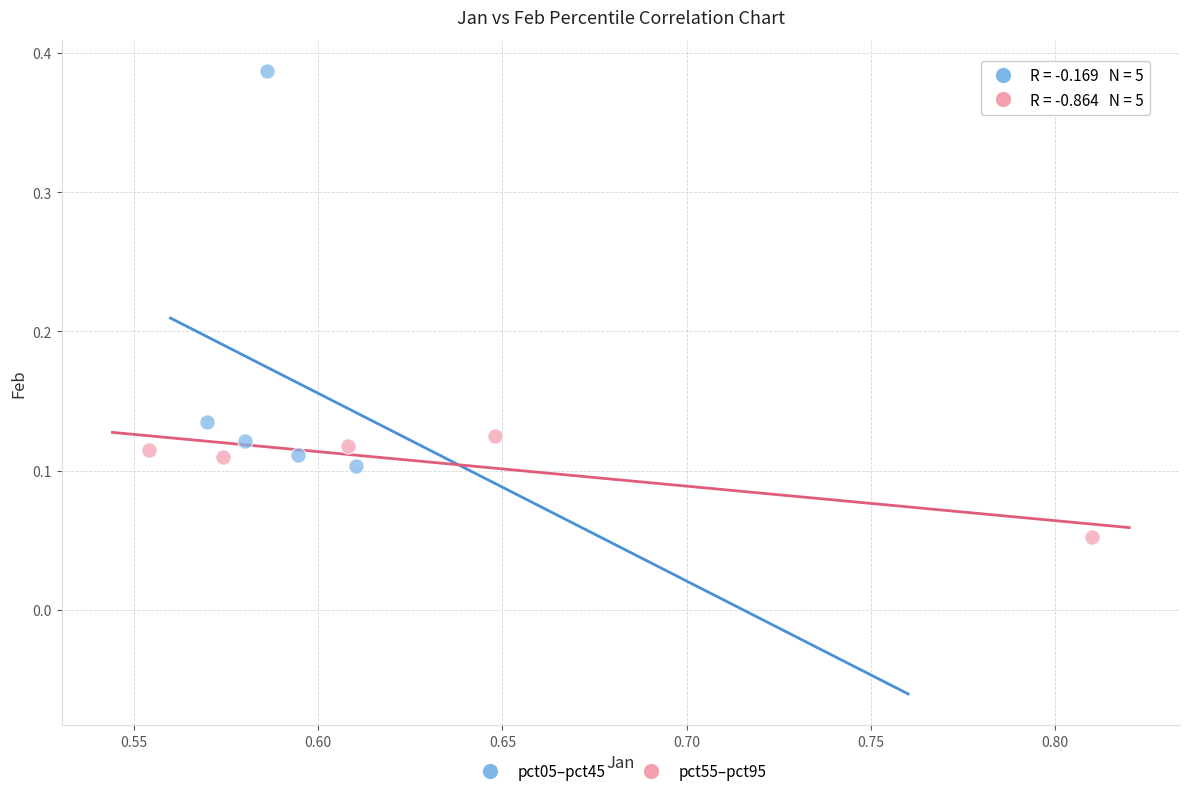

Which series contains the lowest Y value?

pct55–pct95